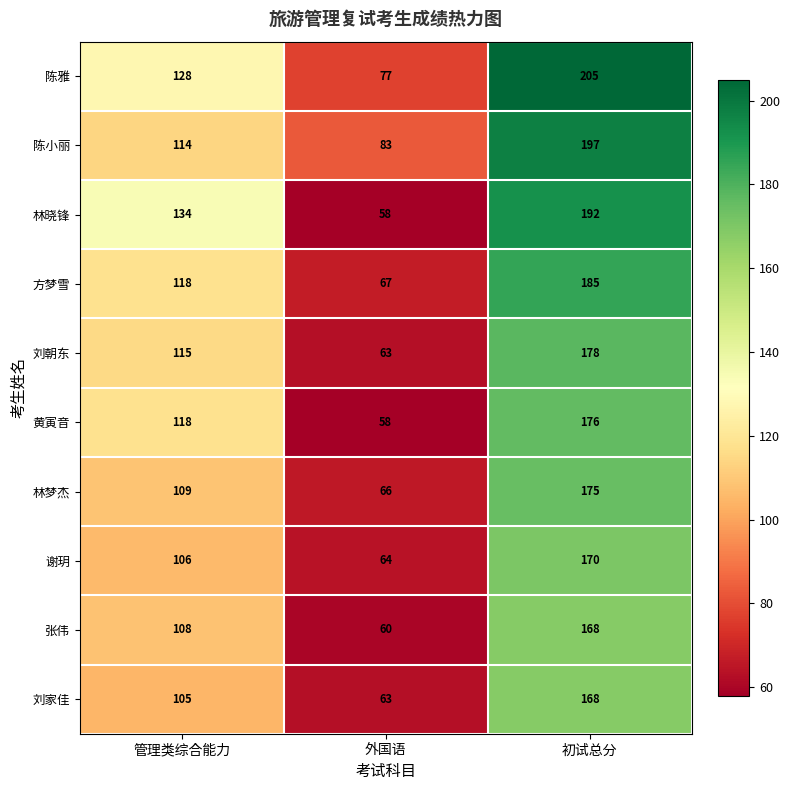

Reading left to right, transcribe all the data shown in this chart.

陈雅: 128	77	205
陈小丽: 114	83	197
林晓锋: 134	58	192
方梦雪: 118	67	185
刘朝东: 115	63	178
黄寅音: 118	58	176
林梦杰: 109	66	175
谢玥: 106	64	170
张伟: 108	60	168
刘家佳: 105	63	168